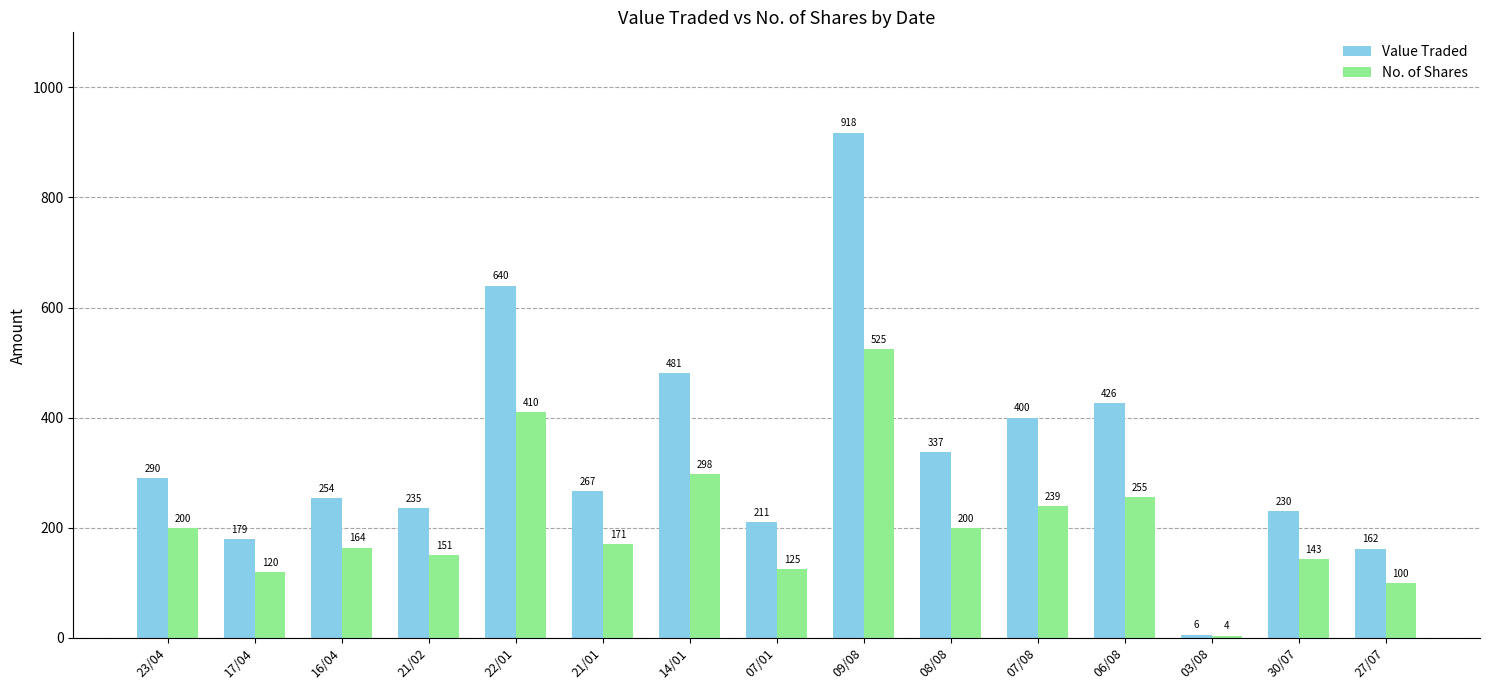

How many bars are there in each group?

2